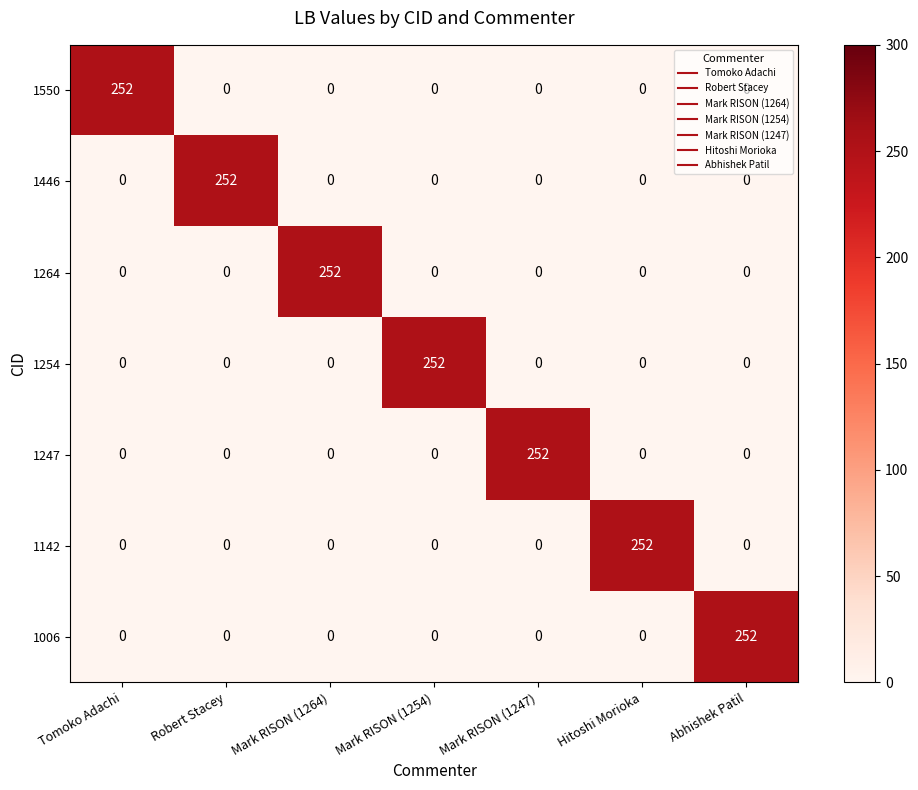

Is it true that 1446 equals 142 at Mark RISON (1254)?

False